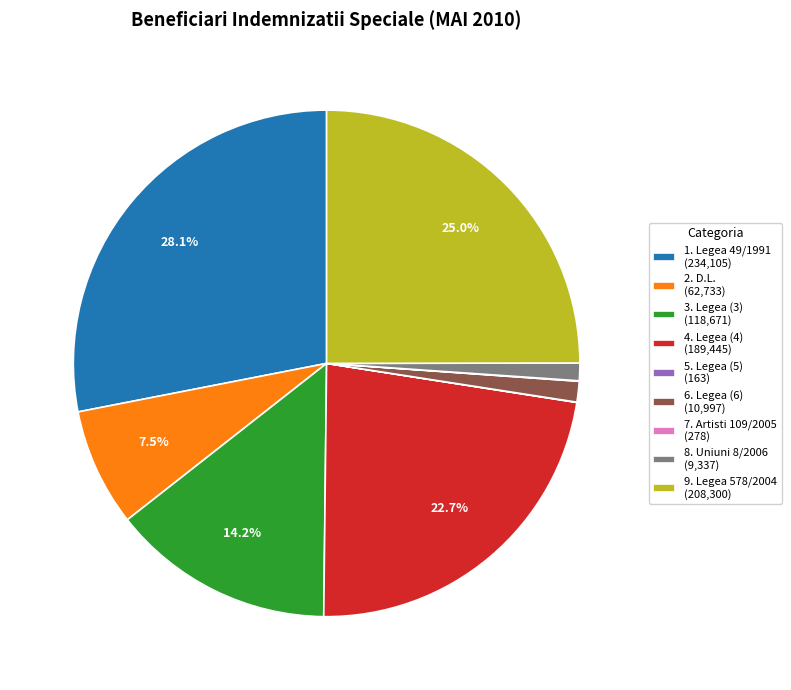

What percentage is NOT represented by 2. D.L. (62,733)?

92.5%